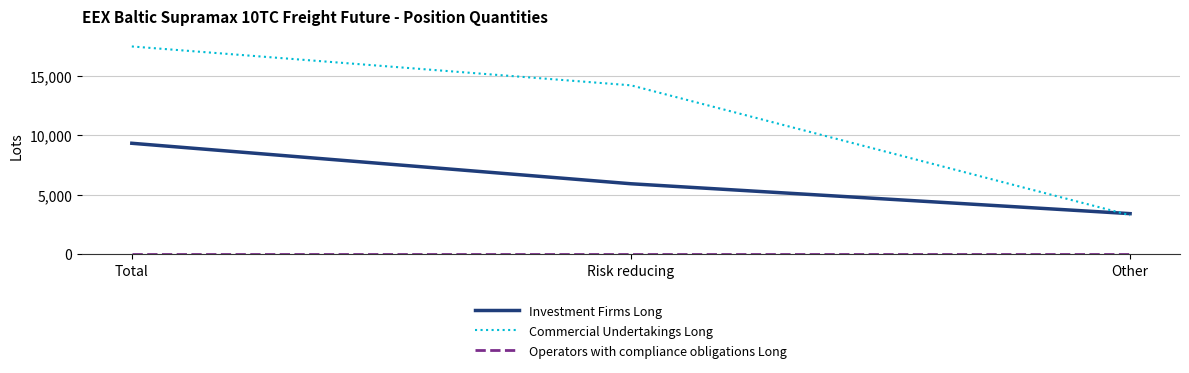

Is it true that Commercial Undertakings Long equals 3275.0 at Other?

True